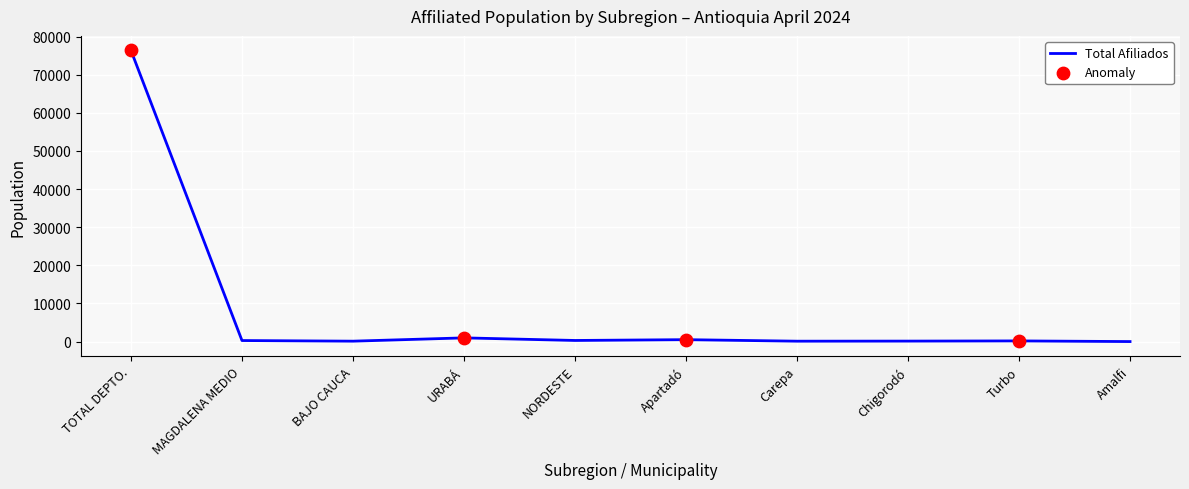

What is the greatest value displayed?

76361